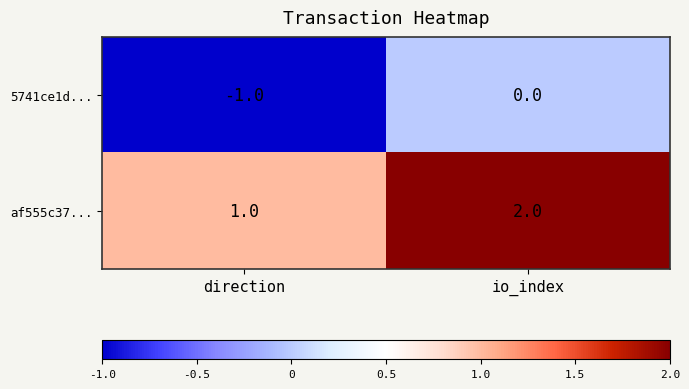

What is the spread (max minus min) of values at direction?

2